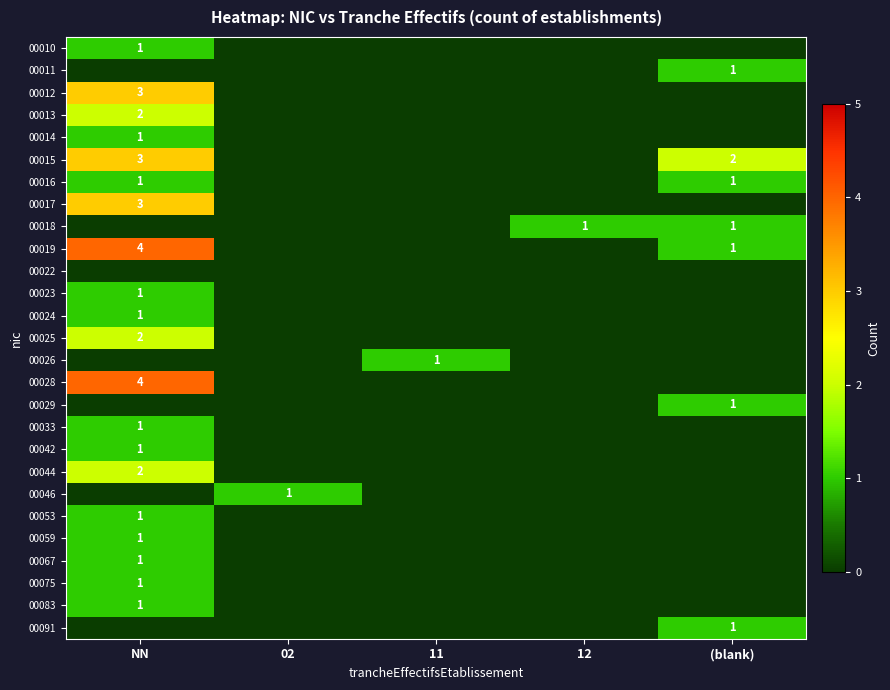

Is it true that 00091 equals 2 at (blank)?

False